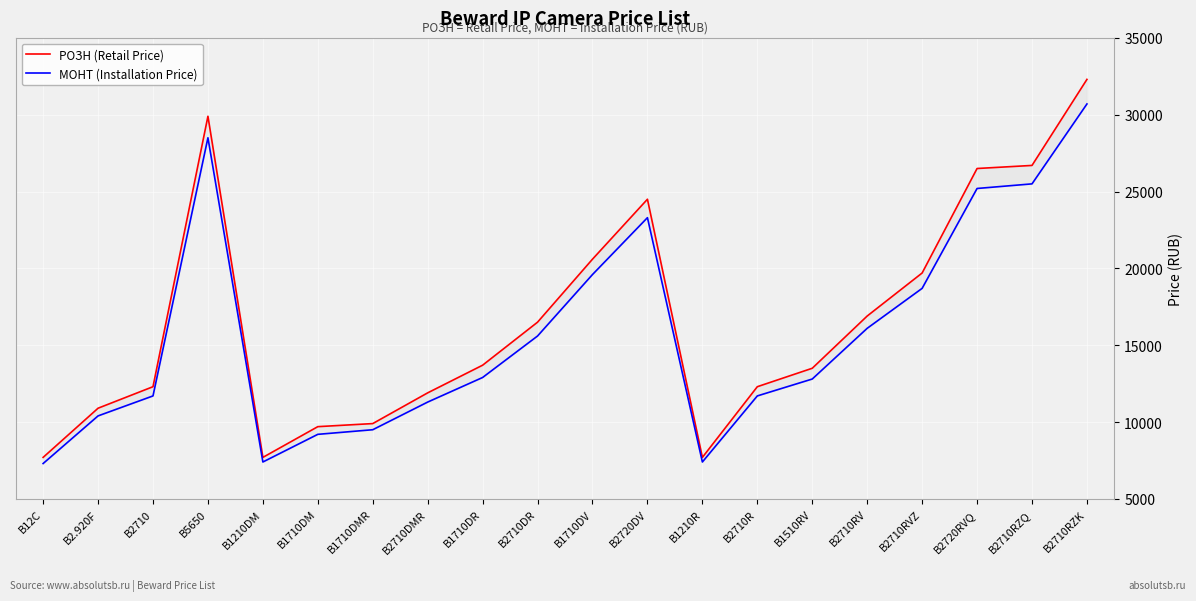

How many interior local valleys does the РОЗН (Retail Price) series have?

2